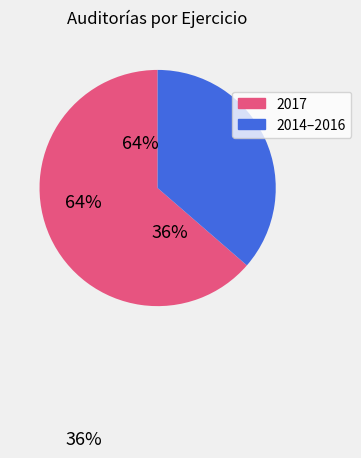

The 2015 slice represents 1% of the pie. True or false?

False